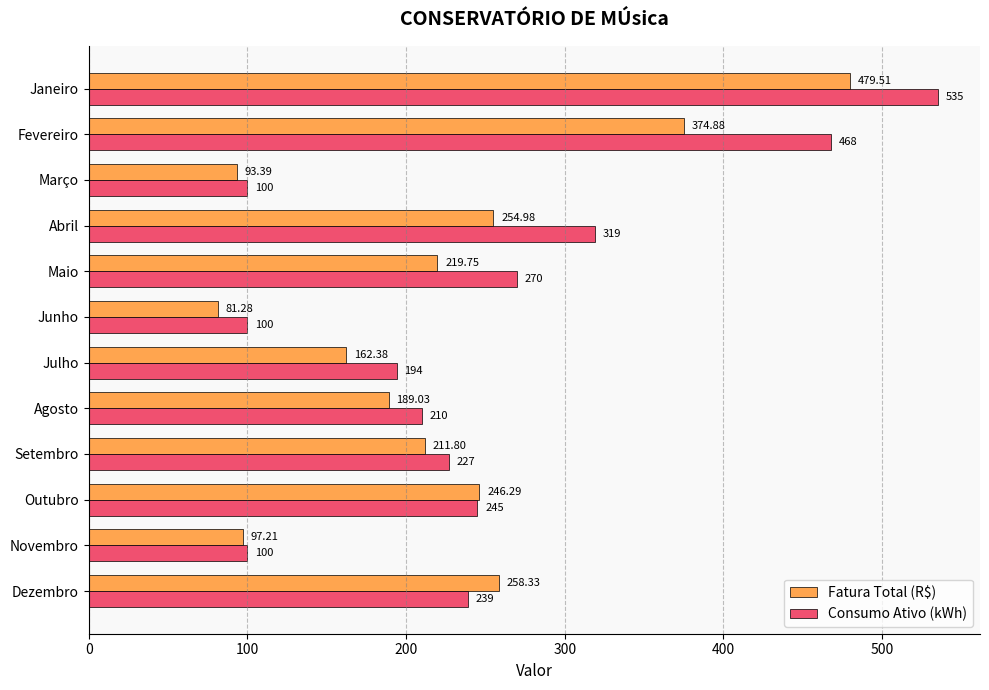

What is the difference between the maximum and minimum values in the Consumo Ativo (kWh) series?

435.0